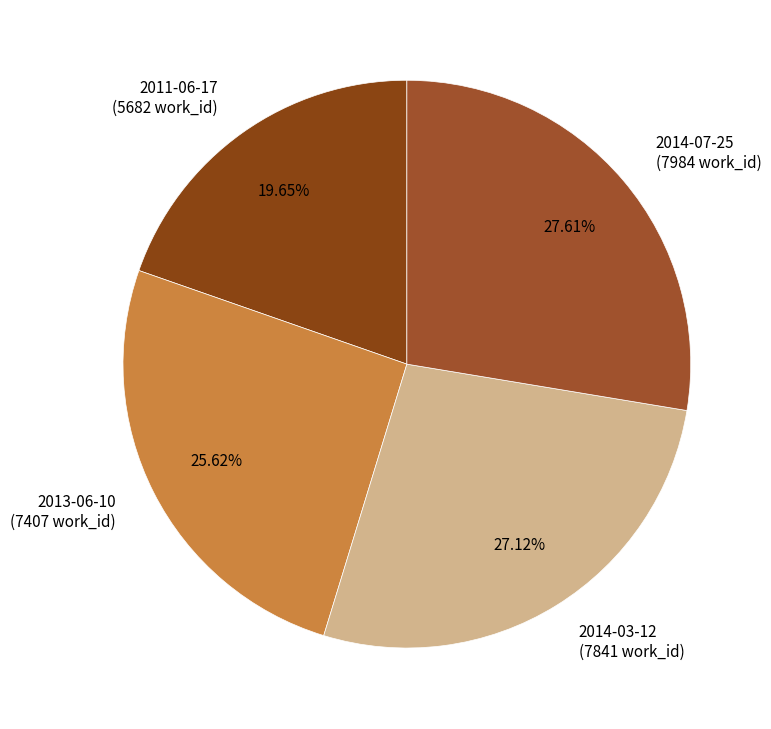

Does 2011-06-17 represent more than half of the total?

No